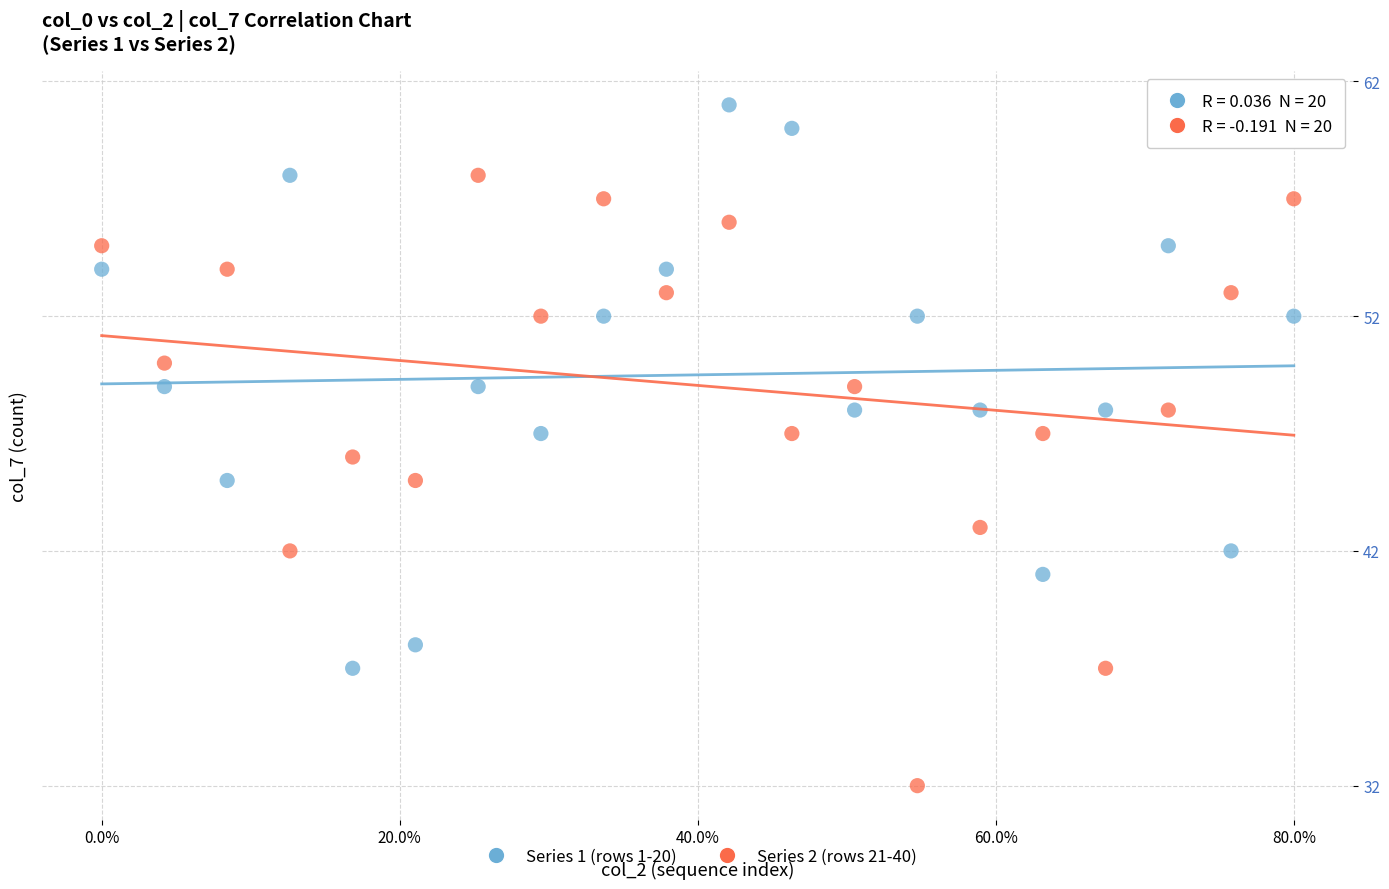

Which series reaches the minimum Y coordinate?

Series 2 (rows 21-40)